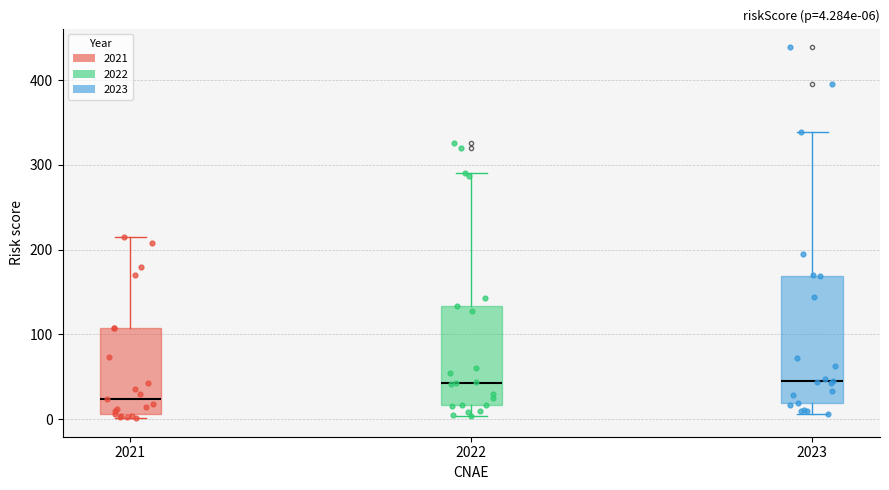

Comparing the boxes themselves (not the whiskers), which one is the tallest?

2023